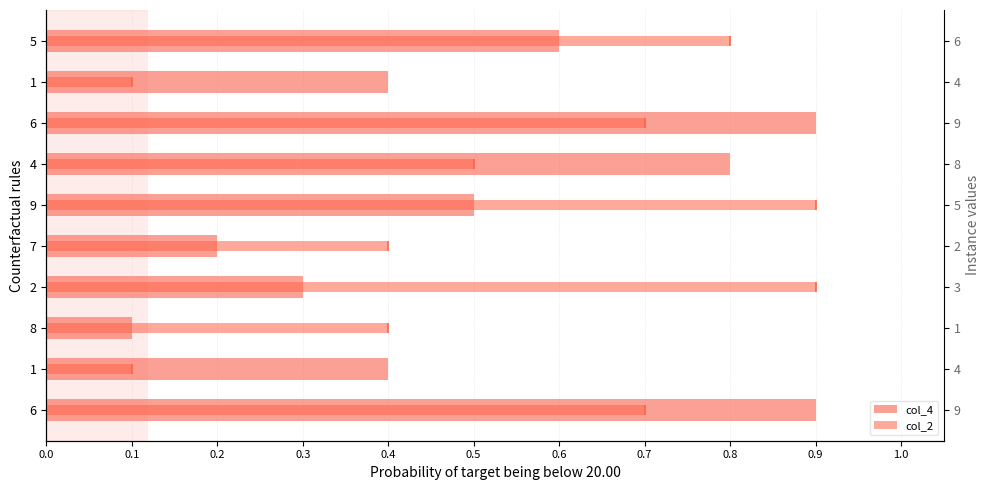

At 1, list the series in order from largest to smallest.

col_4, col_2